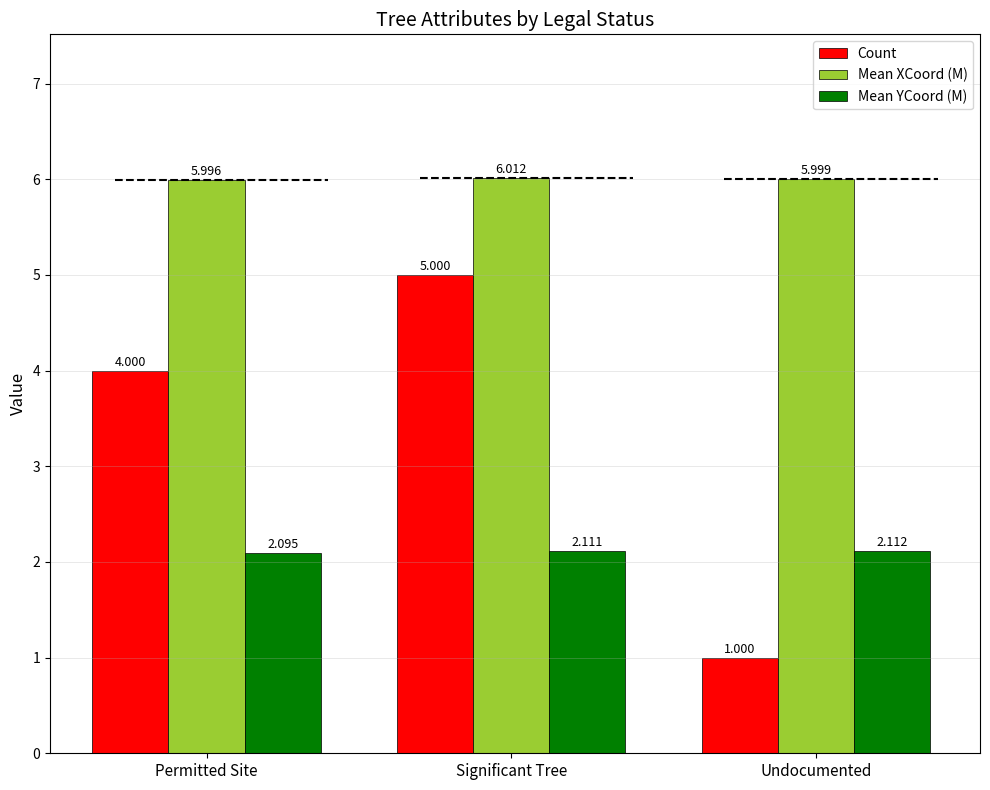

At which label is Mean XCoord (M) closest to 6?

Undocumented